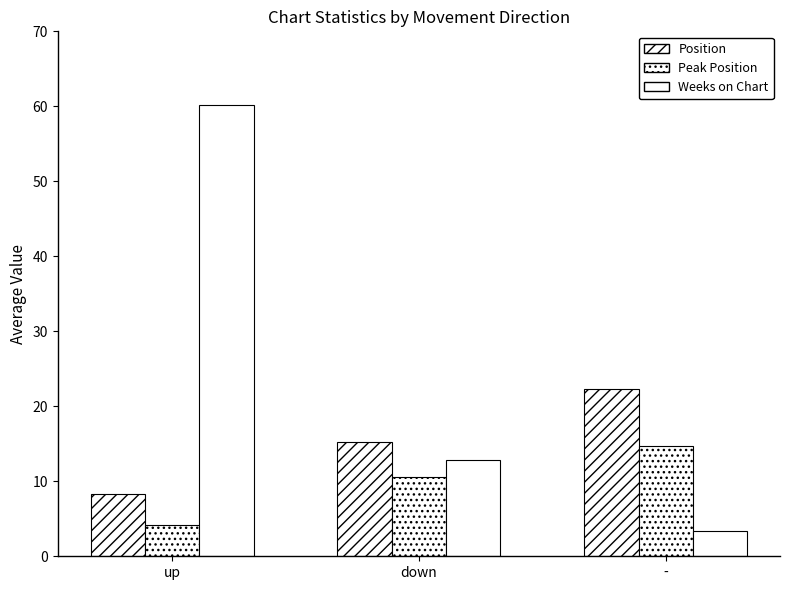

How many data points in Peak Position are above 10?

2